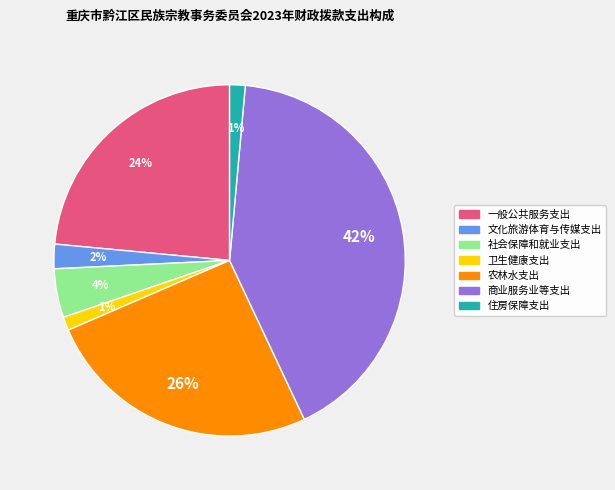

Is the sum of 文化旅游体育与传媒支出 and 商业服务业等支出 greater than half?

No